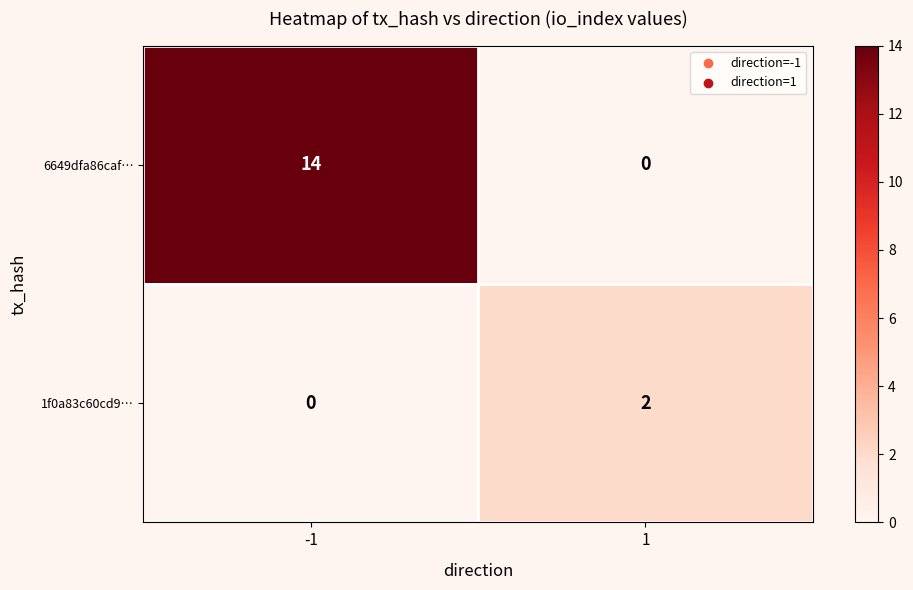

Rank the series by their average value, from lowest to highest.

1f0a83c60cd9…, 6649dfa86caf…